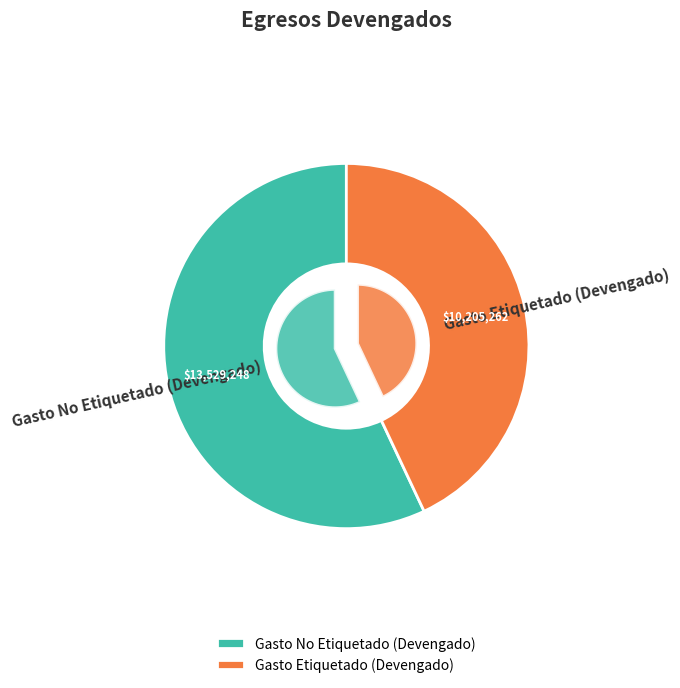

What is the change in value from Gasto No Etiquetado (Devengado) to Gasto Etiquetado (Devengado)?

-3323986.0